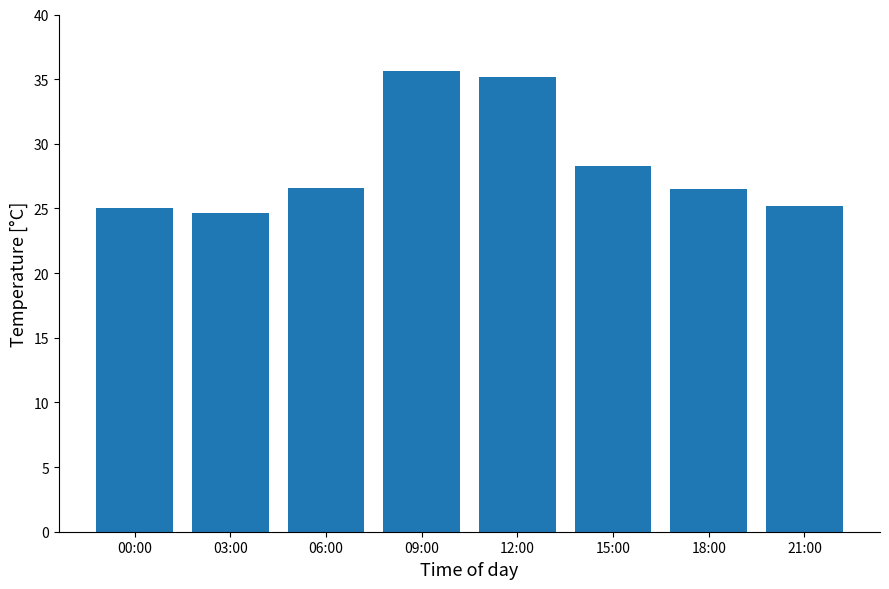

Is it true that the value at 06:00 is 26.6?

True